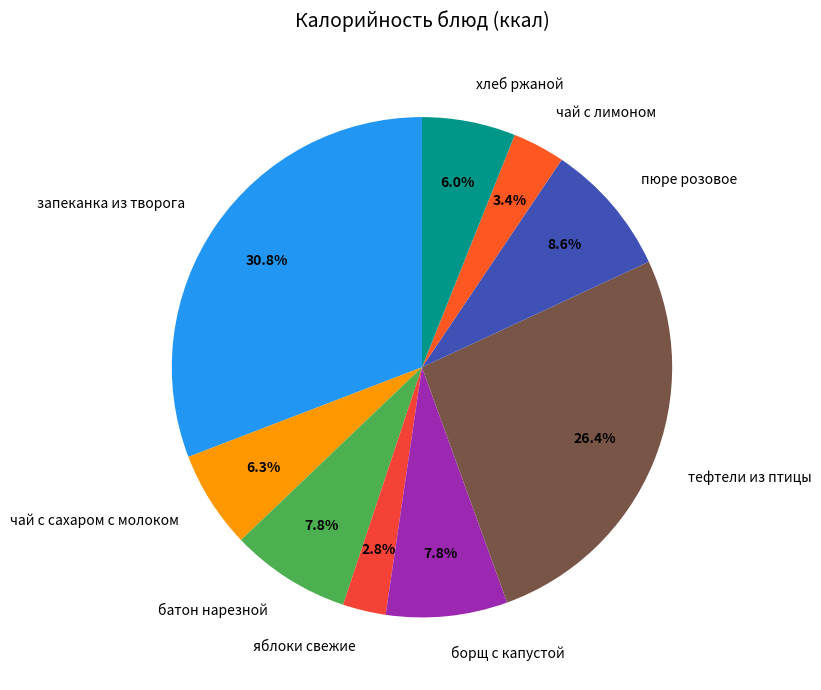

Does борщ с капустой account for over 50% of the chart?

No